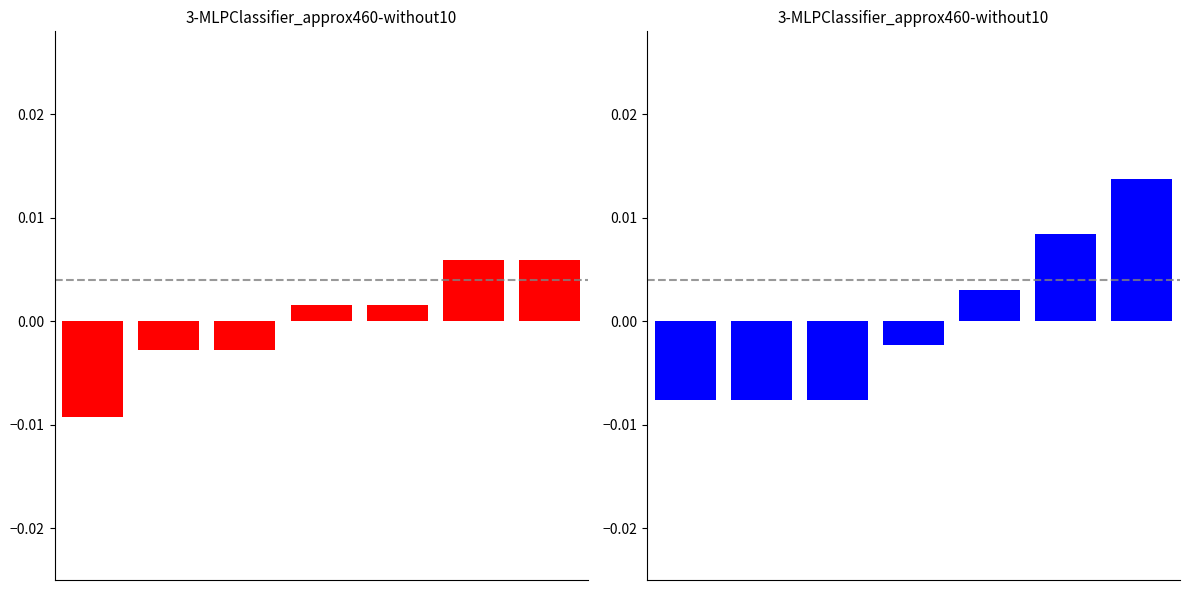

How many values in Result are below zero?

4